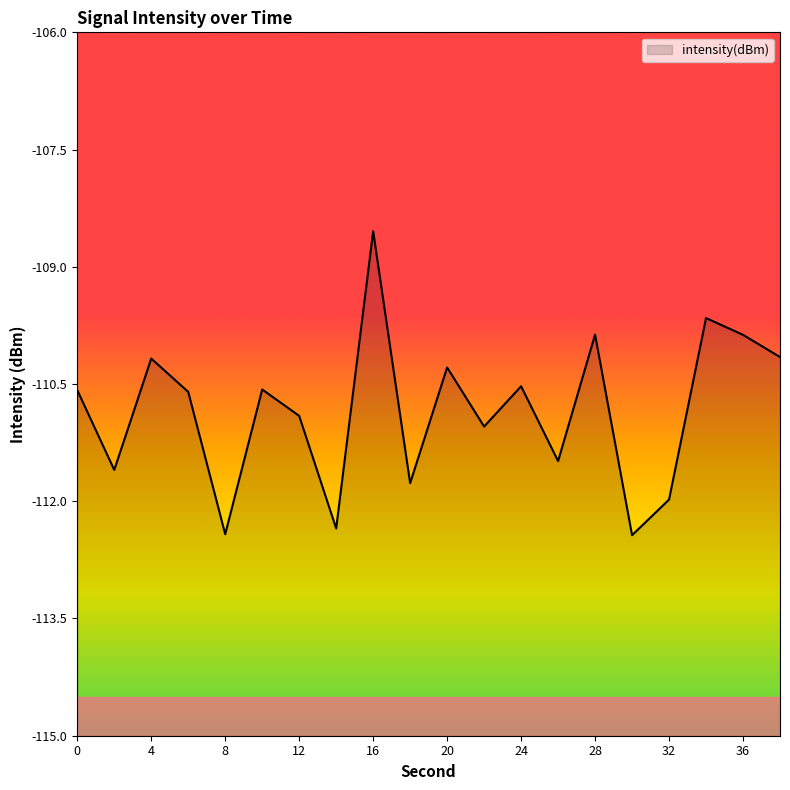

Rank the categories by value from highest to lowest.

16, 34, 28, 36, 38, 4, 20, 24, 10, 0, 6, 12, 22, 26, 2, 18, 32, 14, 8, 30